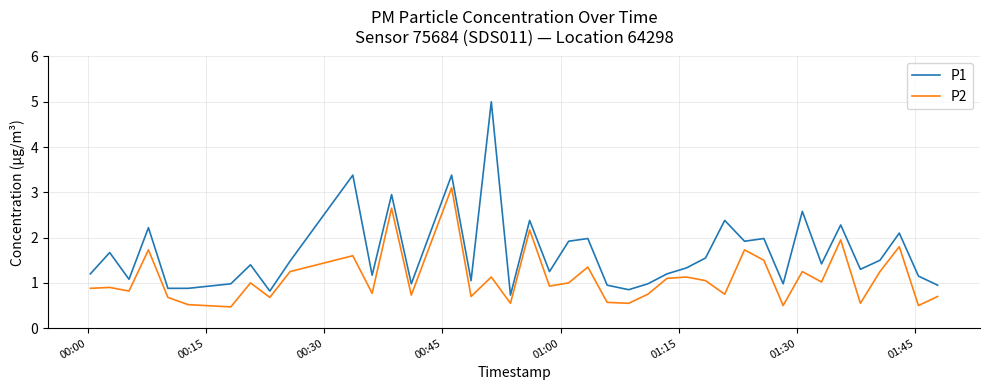

Does the chart have visible grid lines?

Yes